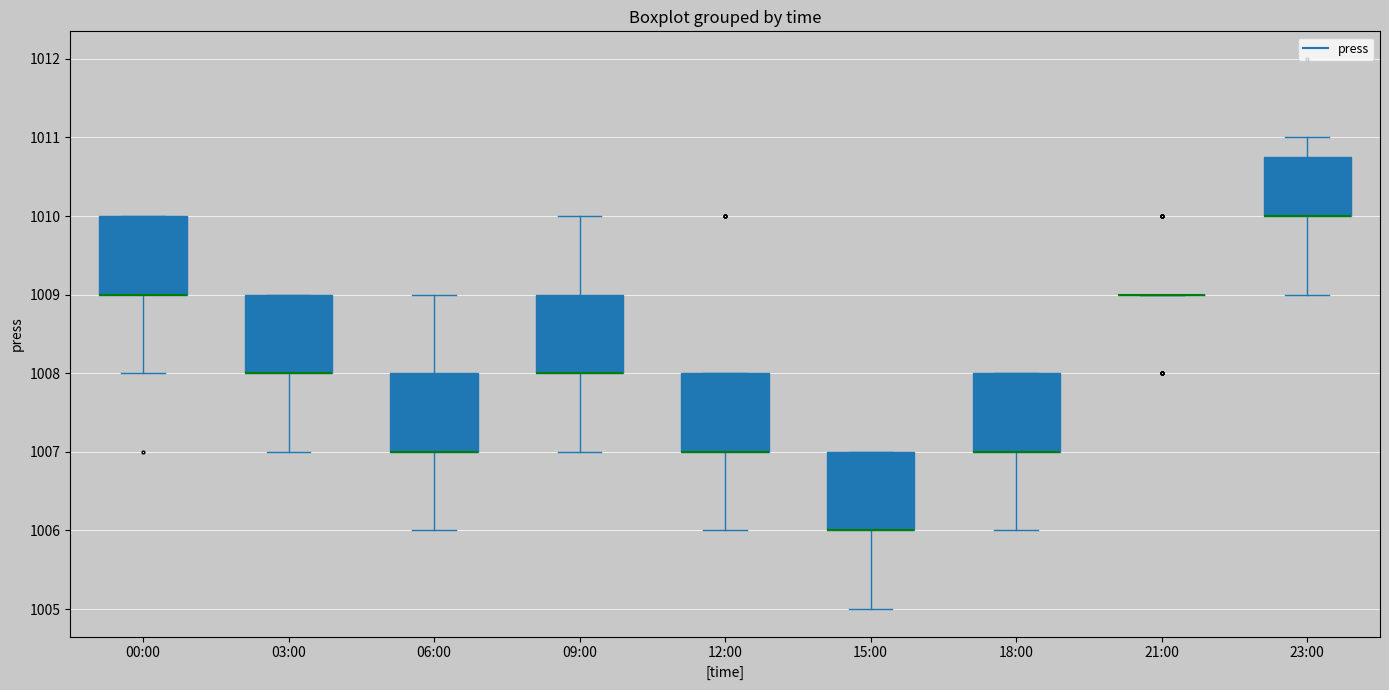

Reading left to right, transcribe this box plot: for each box, give where its median line is, the range the box spans, and where its two whiskers end, as read against the y-axis. The values are not printed on the chart, so give them approximately, as read against the axis.

00:00: median 1009.0 (drawn on the box's lower edge), box 1009.0 to 1010.0, whiskers 1008.0 to 1010.0
03:00: median 1008.0 (drawn on the box's lower edge), box 1008.0 to 1009.0, whiskers 1007.0 to 1009.0
06:00: median 1007.0 (drawn on the box's lower edge), box 1007.0 to 1008.0, whiskers 1006.0 to 1009.0
09:00: median 1008.0 (drawn on the box's lower edge), box 1008.0 to 1009.0, whiskers 1007.0 to 1010.0
12:00: median 1007.0 (drawn on the box's lower edge), box 1007.0 to 1008.0, whiskers 1006.0 to 1008.0
15:00: median 1006.0 (drawn on the box's lower edge), box 1006.0 to 1007.0, whiskers 1005.0 to 1007.0
18:00: median 1007.0 (drawn on the box's lower edge), box 1007.0 to 1008.0, whiskers 1006.0 to 1008.0
21:00: box collapsed to a line at 1009.0, whiskers 1009.0 to 1009.0
23:00: median 1010.0 (drawn on the box's lower edge), box 1010.0 to 1010.8, whiskers 1009.0 to 1011.0